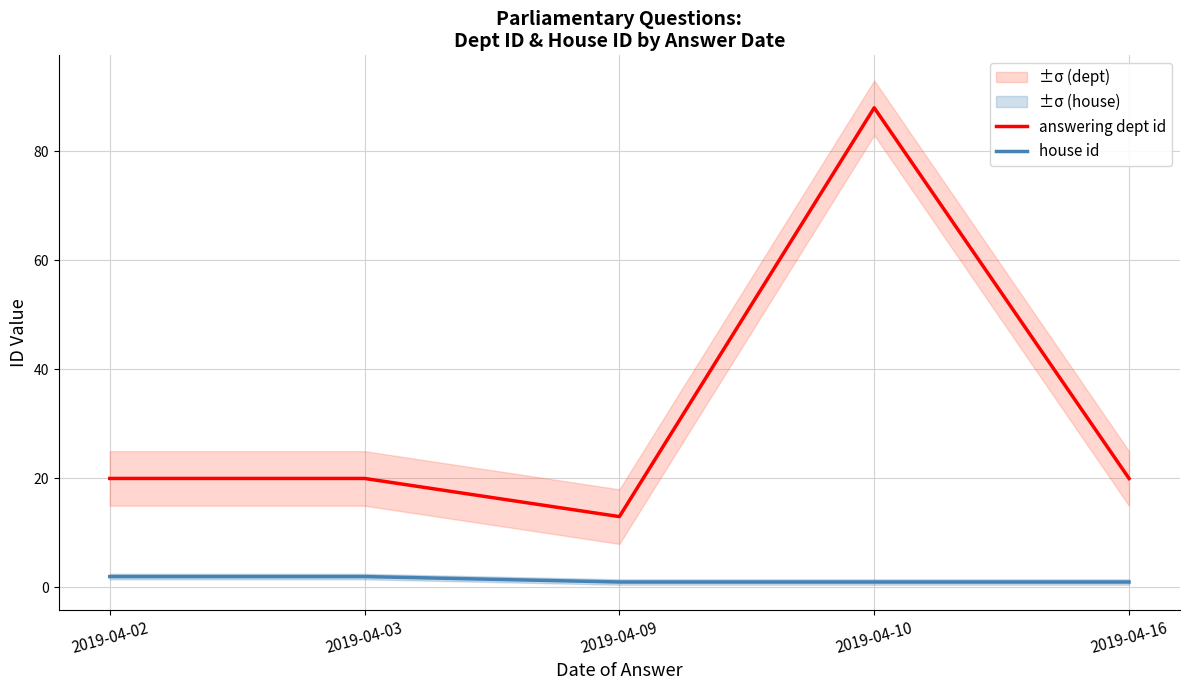

Is it true that answering dept id equals 27 at 2019-04-03?

False